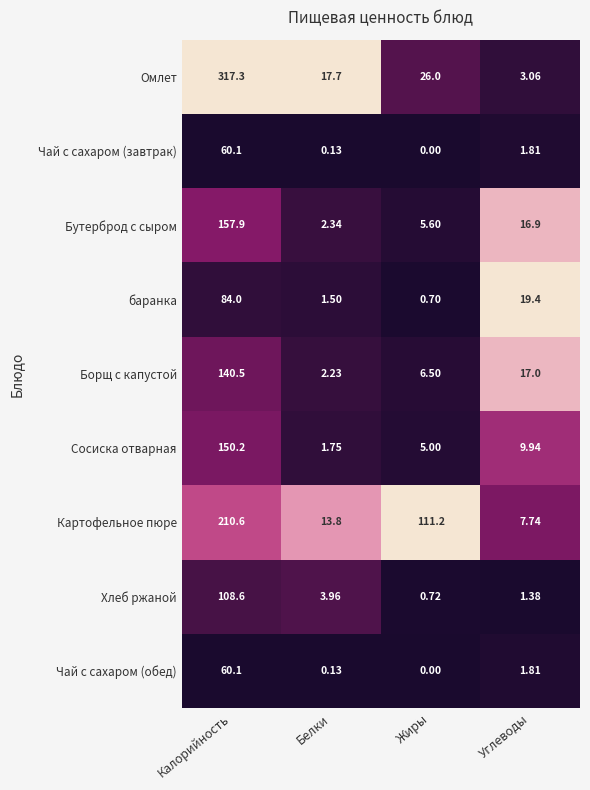

Rank the series by their maximum value, from highest to lowest.

Омлет, Картофельное пюре, Бутерброд с сыром, Сосиска отварная, Борщ с капустой, Хлеб ржаной, баранка, Чай с сахаром (завтрак), Чай с сахаром (обед)